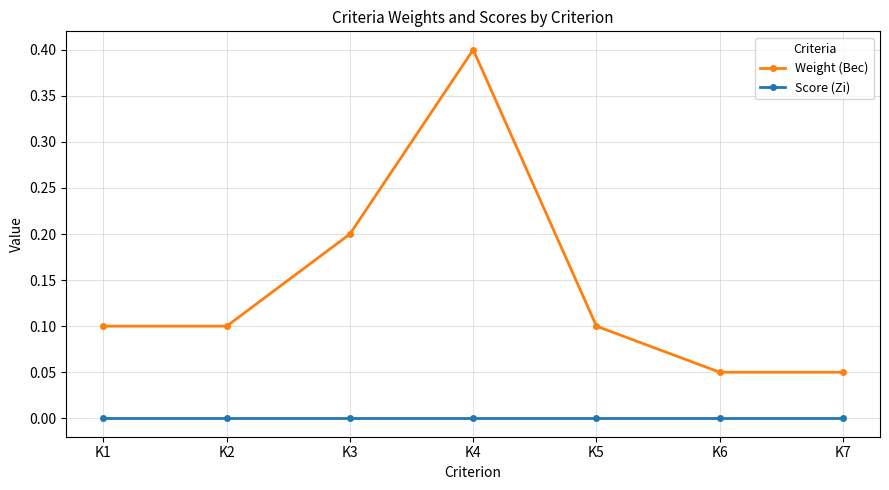

What is the sum of all Weight (Вес) values?

1.0